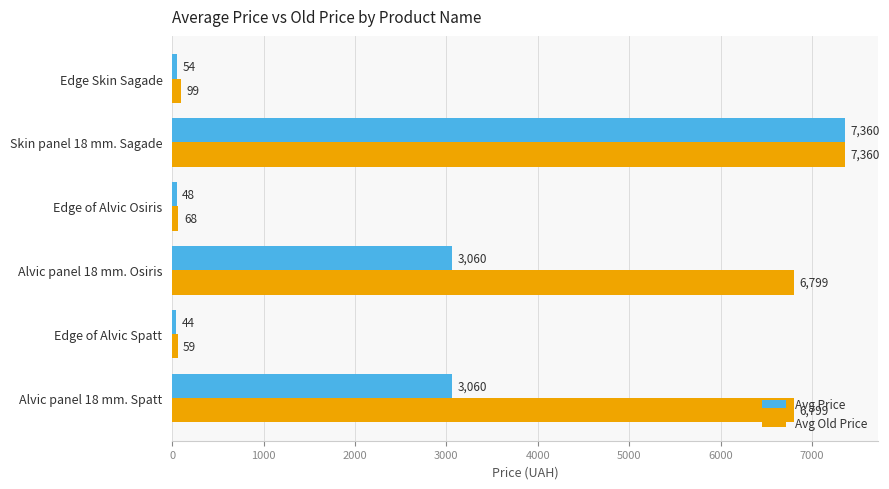

How many data points in Avg Price are less than 3059?

3